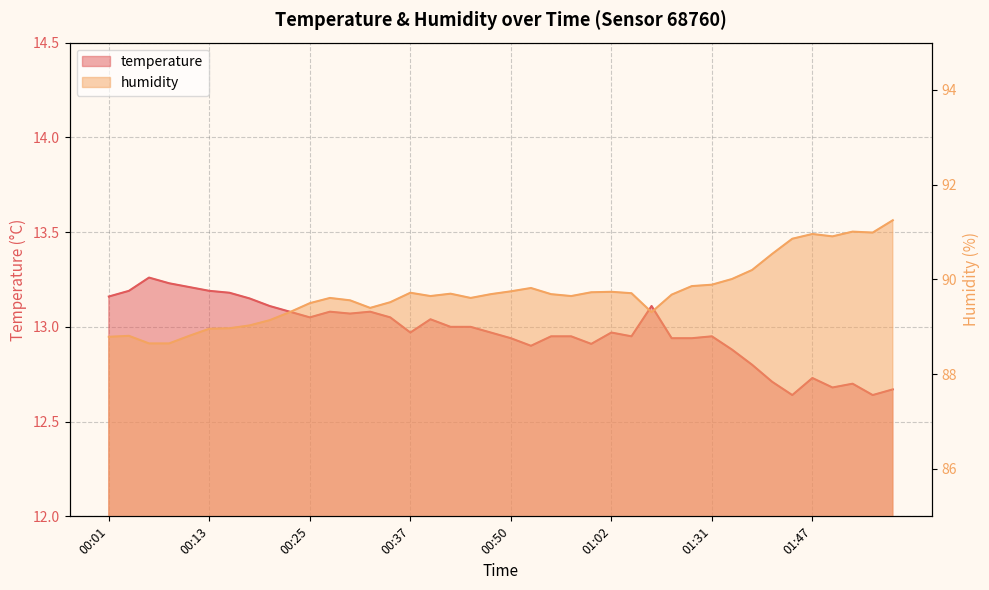

Reading left to right, list all the values displayed in this chart.

temperature: 13.2	13.2	13.3	13.2	13.2	13.2	13.2	13.2	13.1	13.1	13.1	13.1	13.1	13.1	13.1	13.0	13.0	13.0	13.0	13.0	12.9	12.9	12.9	12.9	12.9	13.0	12.9	13.1	12.9	12.9	12.9	12.9	12.8	12.7	12.6	12.7	12.7	12.7	12.6	12.7
humidity: 88.8	88.8	88.7	88.7	88.8	89.0	89.0	89.0	89.1	89.3	89.5	89.6	89.6	89.4	89.5	89.7	89.7	89.7	89.6	89.7	89.8	89.8	89.7	89.7	89.7	89.7	89.7	89.3	89.7	89.9	89.9	90.0	90.2	90.5	90.9	91.0	90.9	91.0	91.0	91.2